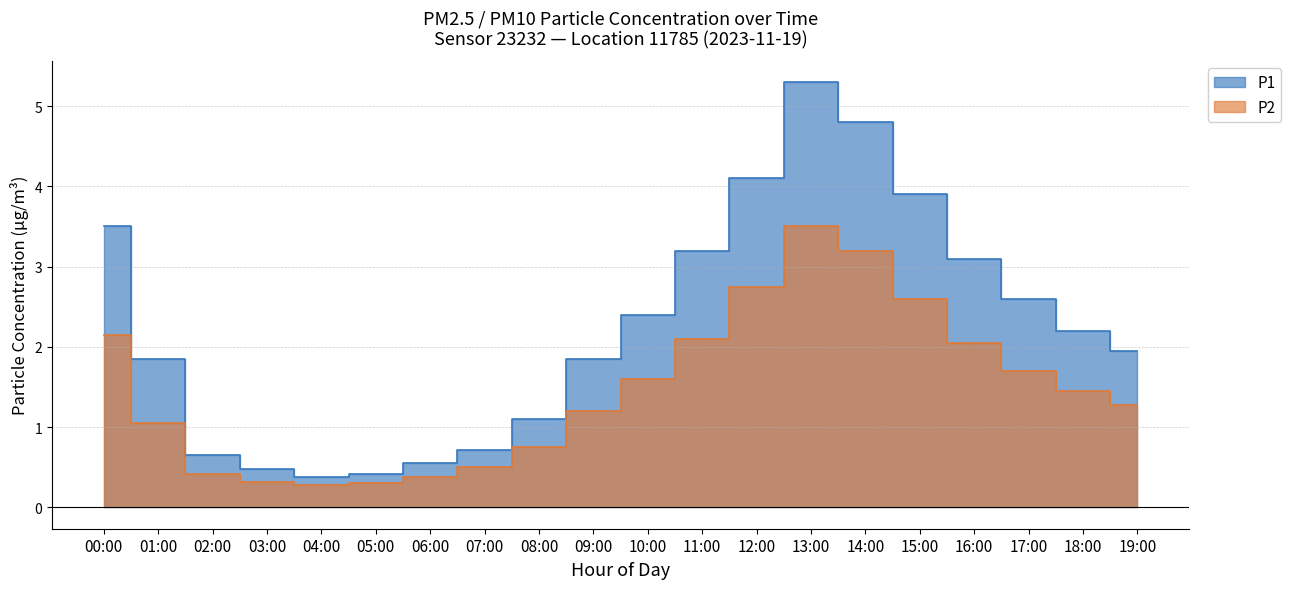

True or false: P2 and P1 intersect in this chart.

False